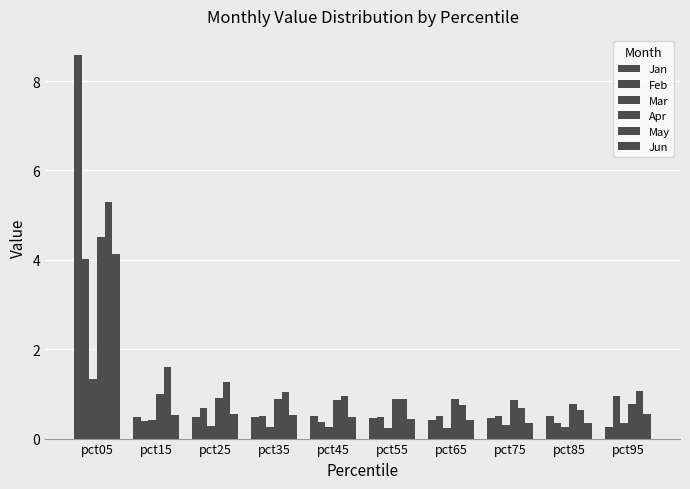

Rank the series by their maximum value, from highest to lowest.

Jan, May, Apr, Jun, Feb, Mar